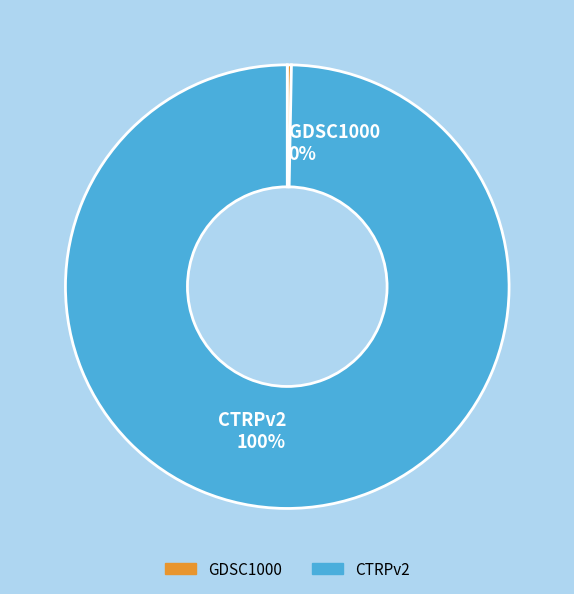

Is CTRPv2 the majority of the pie?

Yes